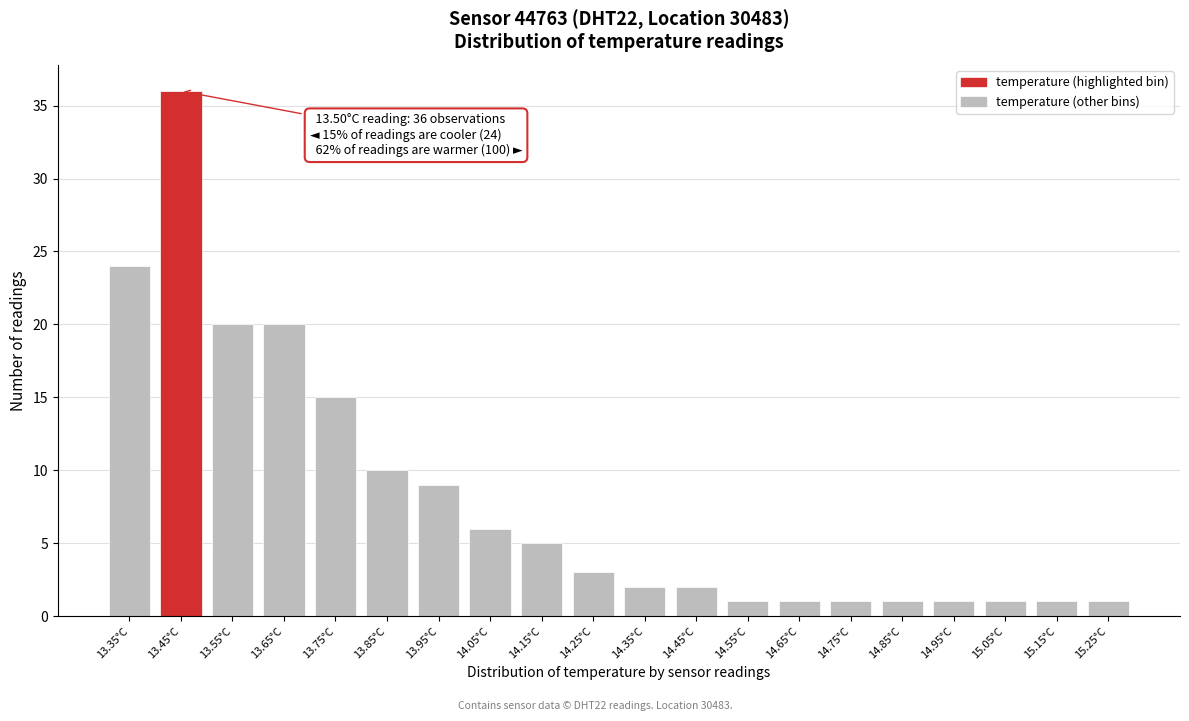

Reading right to left, transcribe all the data shown in this chart.

1	1	1	1	1	1	1	1	2	2	3	5	6	9	10	15	20	20	36	24